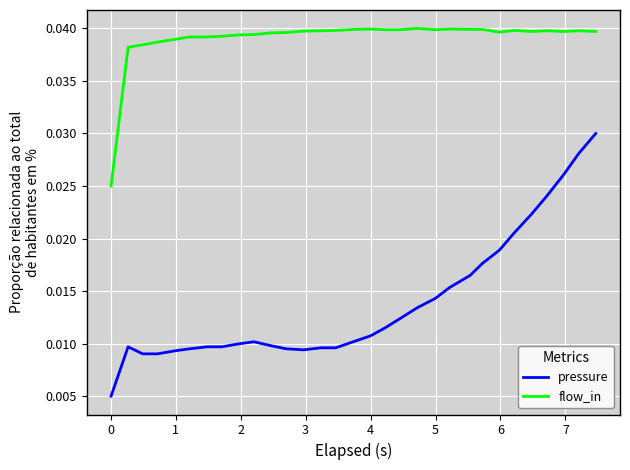

What are all the series names shown in the legend?

pressure, flow_in